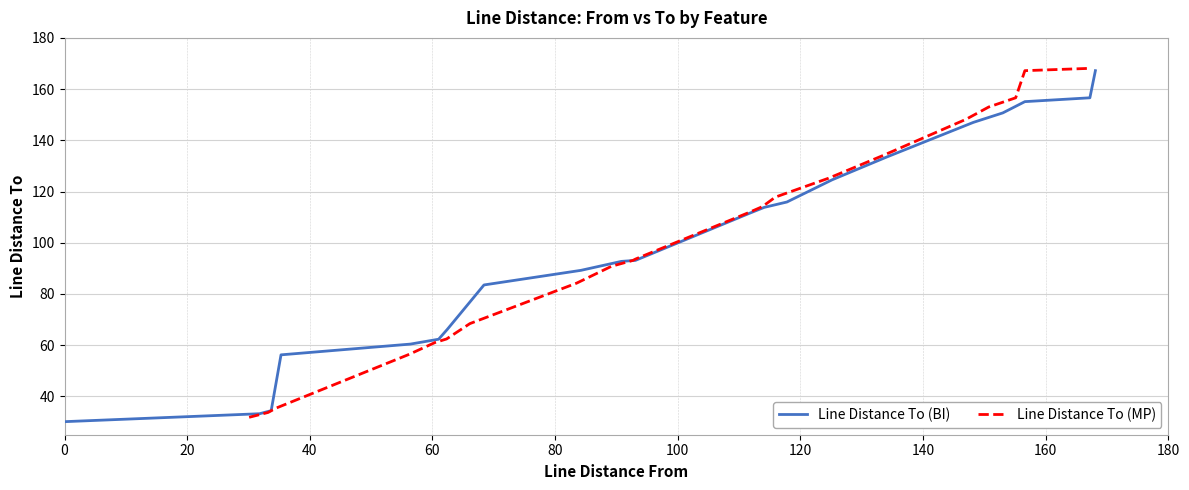

What is the highest value of the Line Distance To (BI) series?

167.2